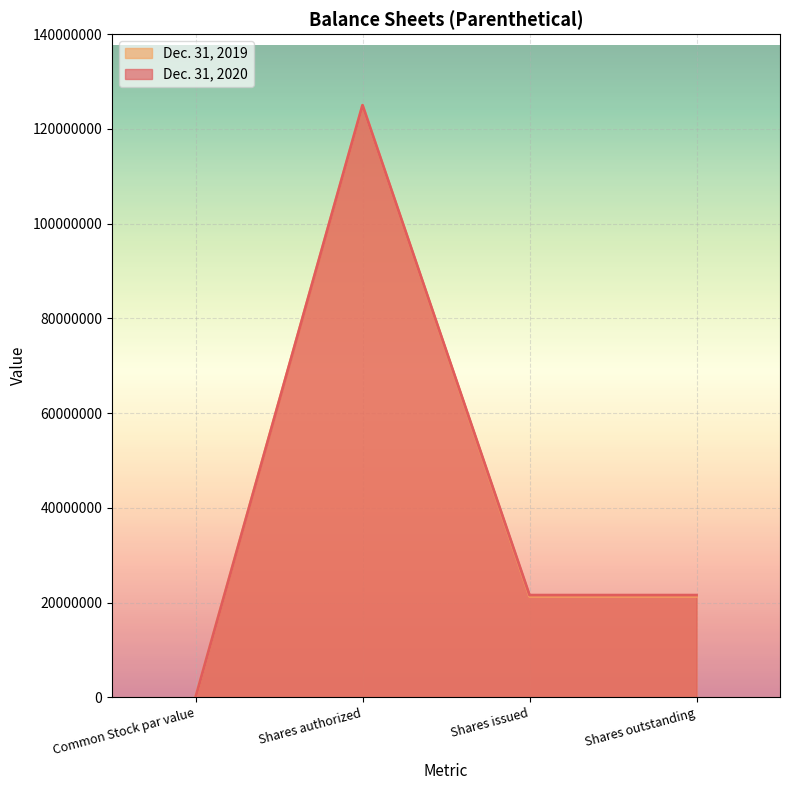

How many data points in Dec. 31, 2020 are less than 21600189?

1